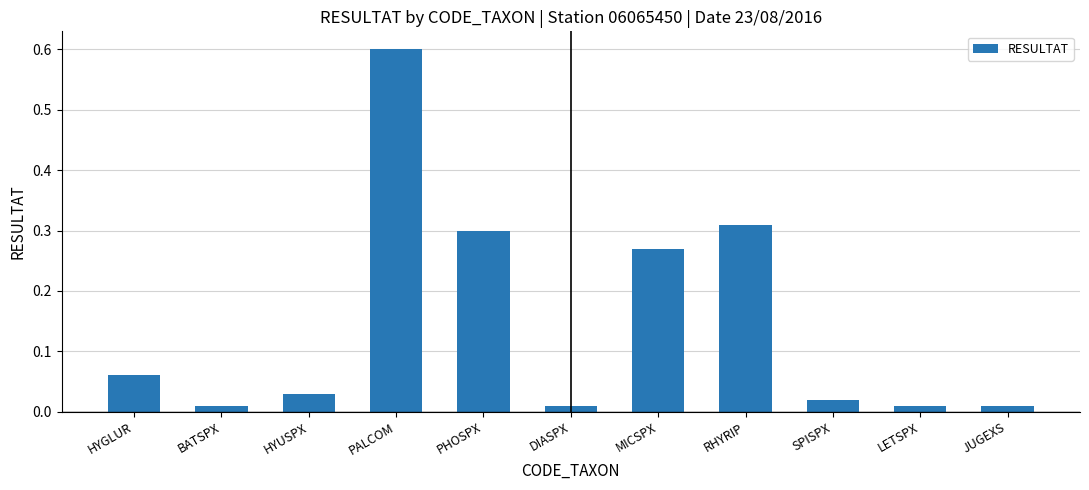

What is the maximum value shown in the chart?

0.6